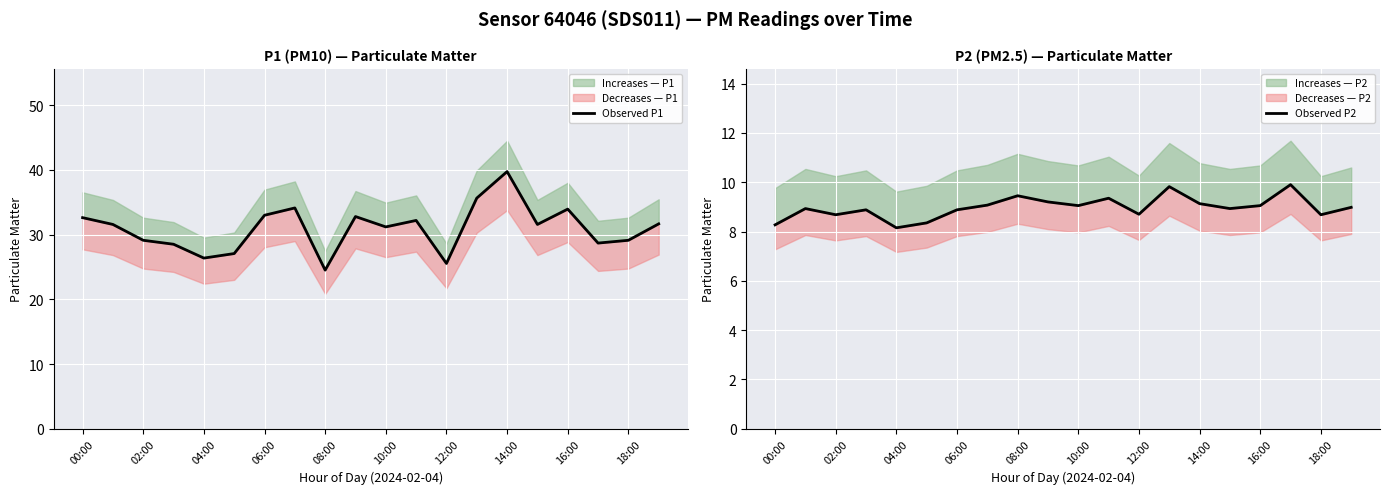

The value of Observed P2 at 14:00 is 14.6. True or false?

False